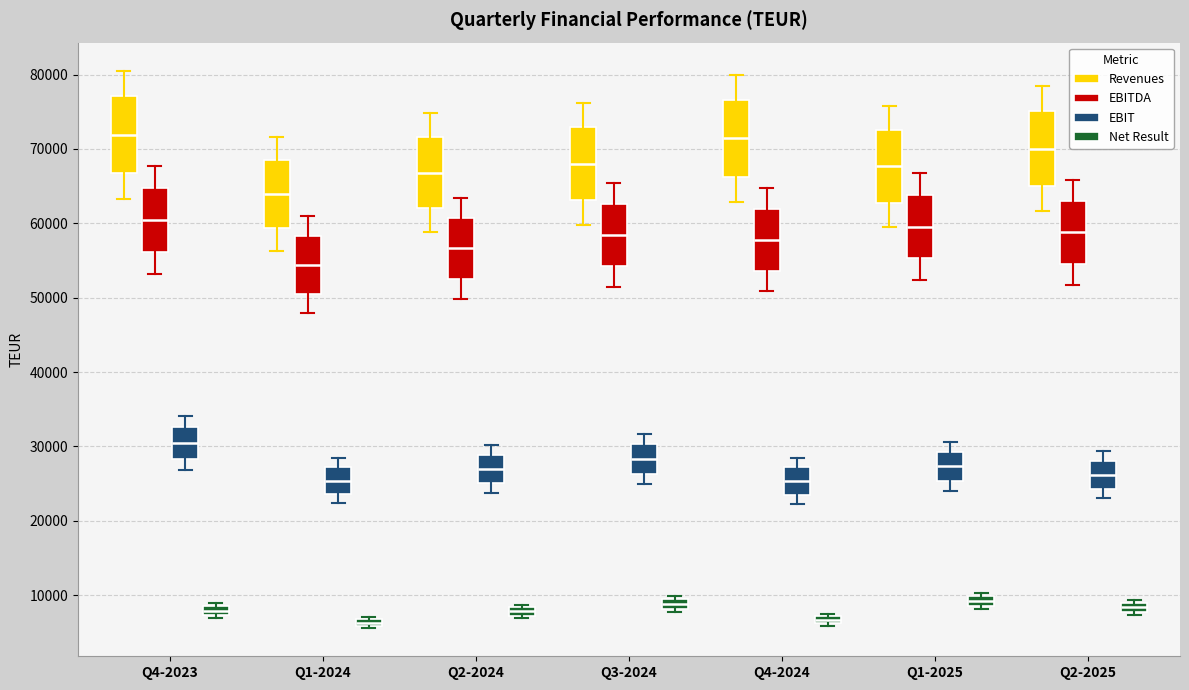

Where does the lower whisker of the box for Q2-2024 (Revenues) end on the y-axis? The values are not printed on the chart, so give them approximately, as read against the axis.

59000